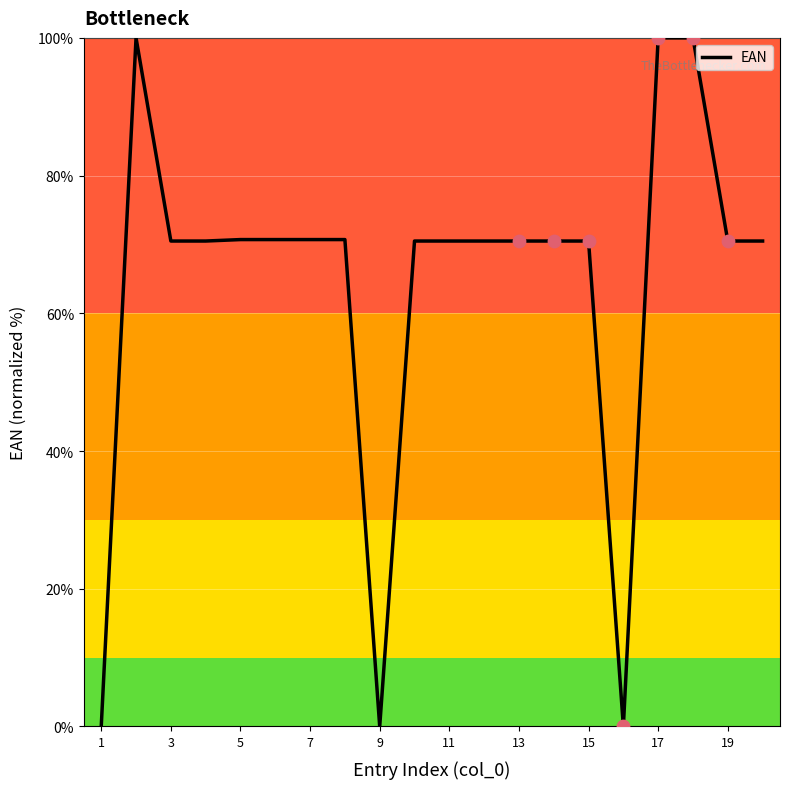

What is the maximum value shown in the chart?

100.0